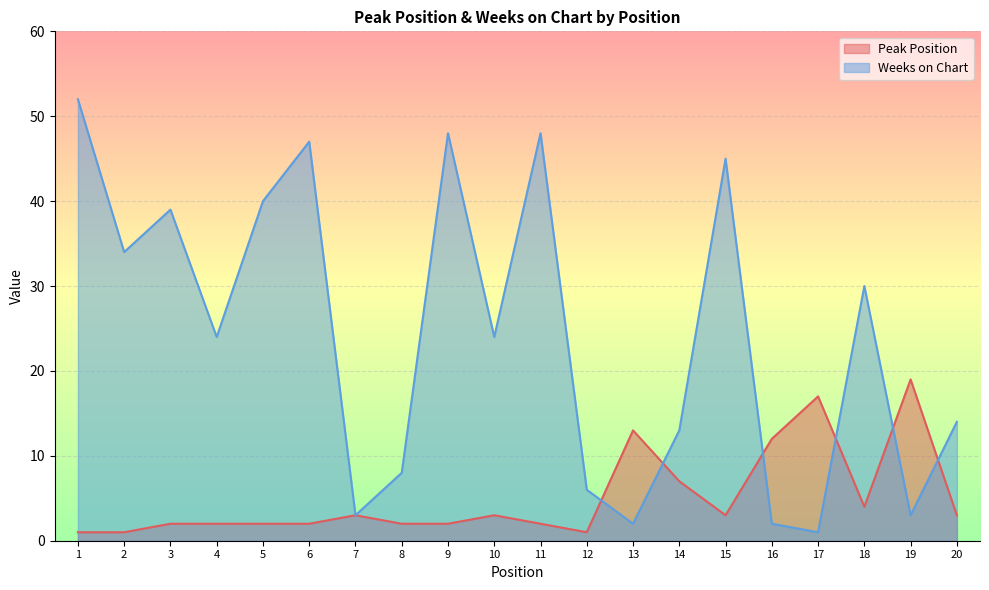

In Weeks on Chart, how many points are higher than both neighbors (excluding endpoints)?

6